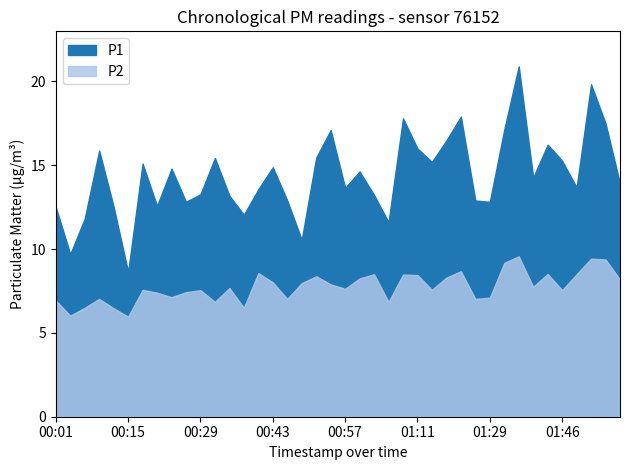

At which label is P2 closest to 7?

00:09